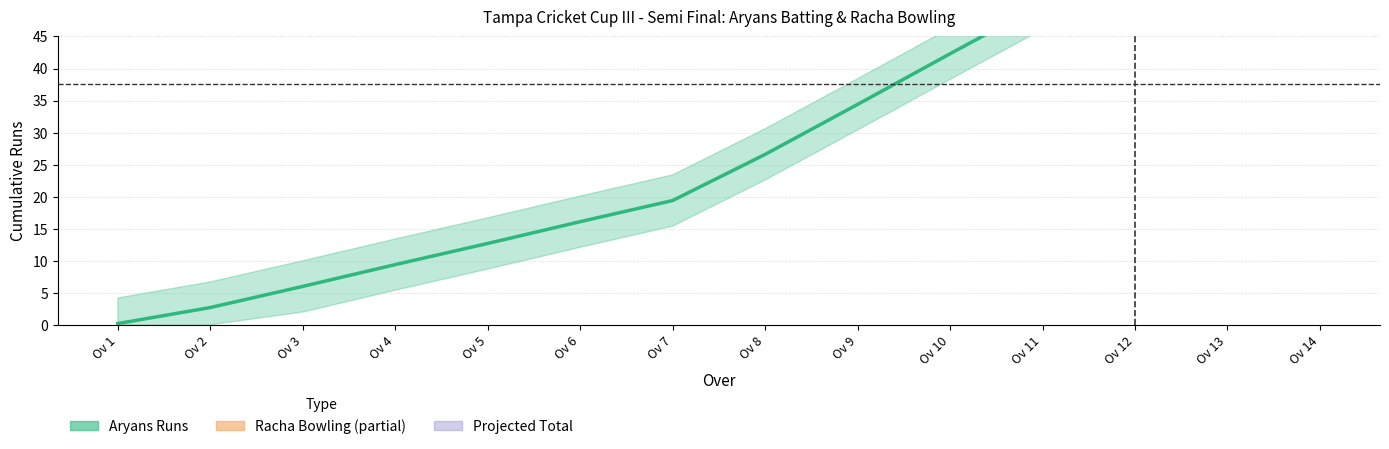

List the labels in order of value, smallest first.

Ov 1, Ov 2, Ov 3, Ov 4, Ov 5, Ov 6, Ov 7, Ov 8, Ov 9, Ov 10, Ov 11, Ov 12, Ov 13, Ov 14